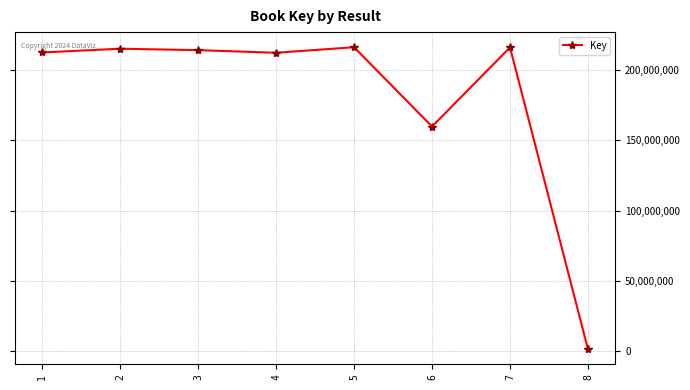

Where does the data first go above 214225228?

2